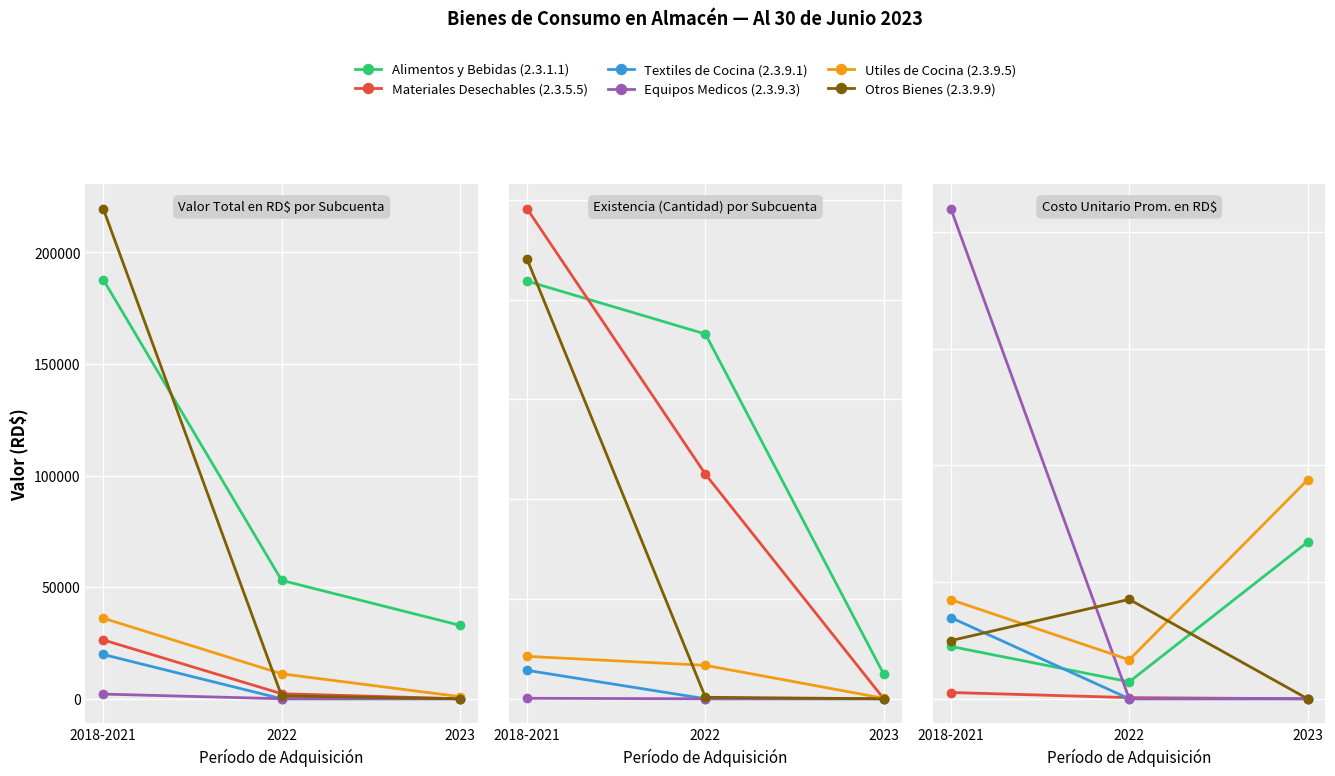

Which series changed the most between 2018-2021 and 2022?

Equipos Medicos (2.3.9.3)